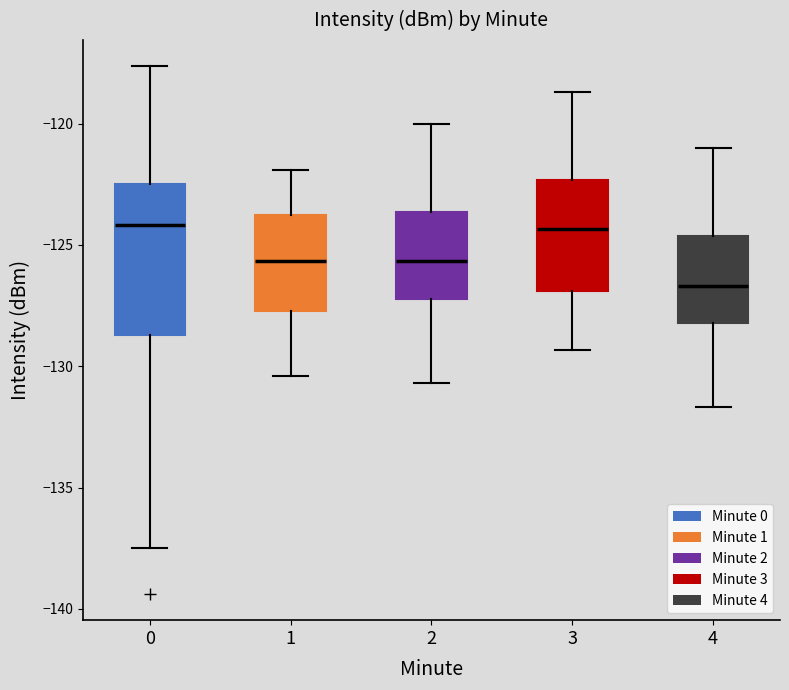

Which box's median line is the lowest?

4